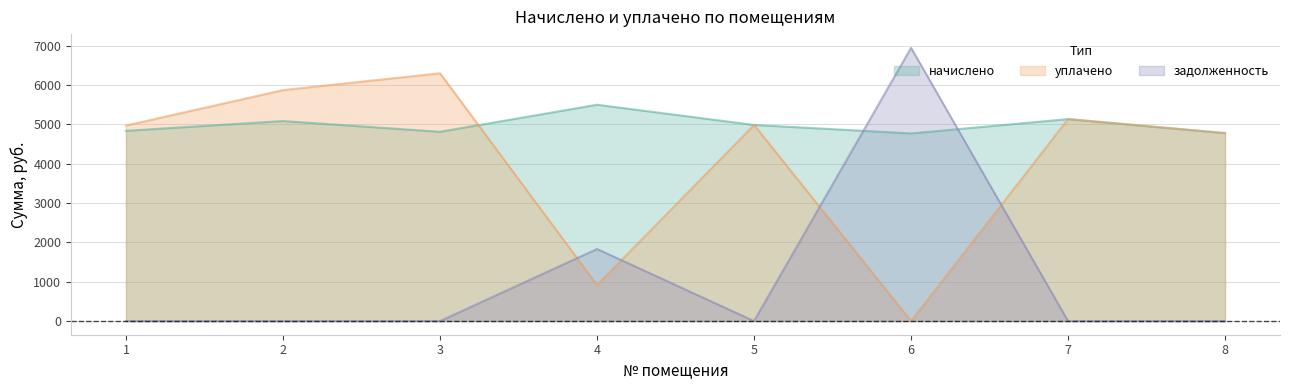

Count the number of categories in the chart.

8